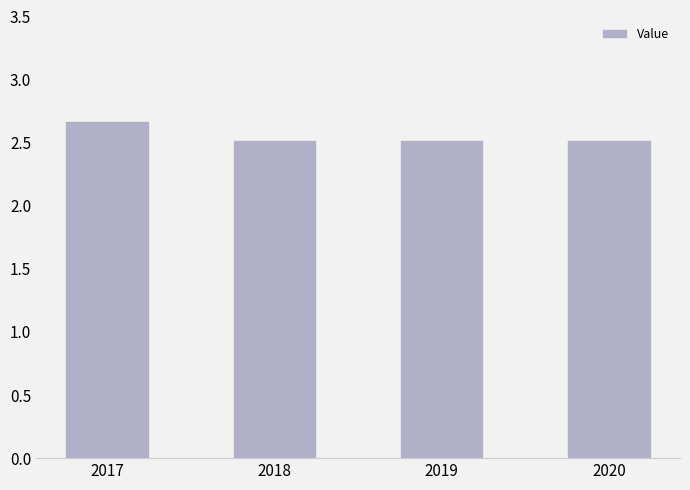

What is the value of the 2nd bar from the left?

2.5